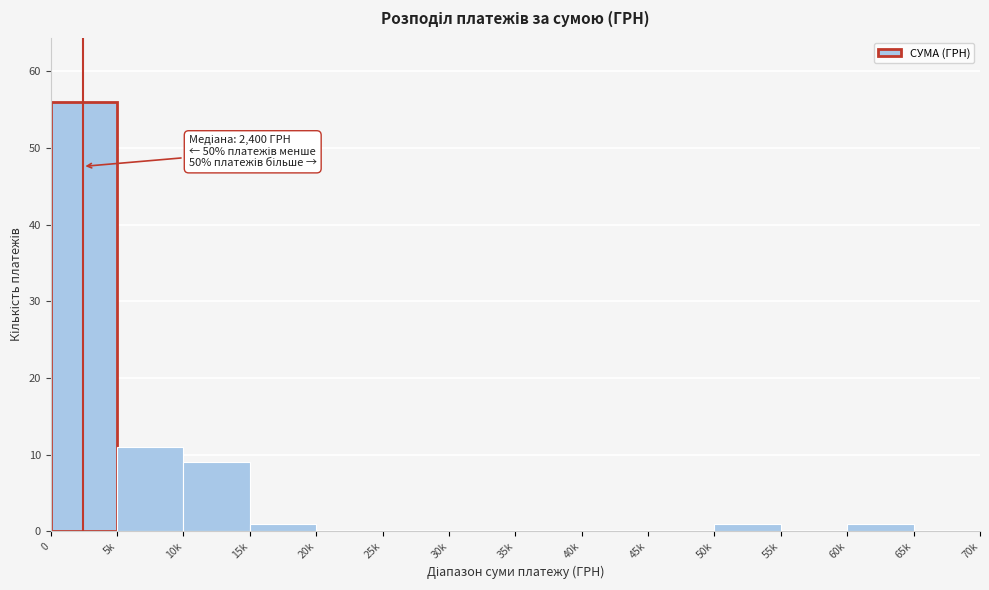

Reading right to left, list all the values displayed in this chart.

65k=0	60k=1	55k=0	50k=1	45k=0	40k=0	35k=0	30k=0	25k=0	20k=0	15k=1	10k=9	5k=11	0=56